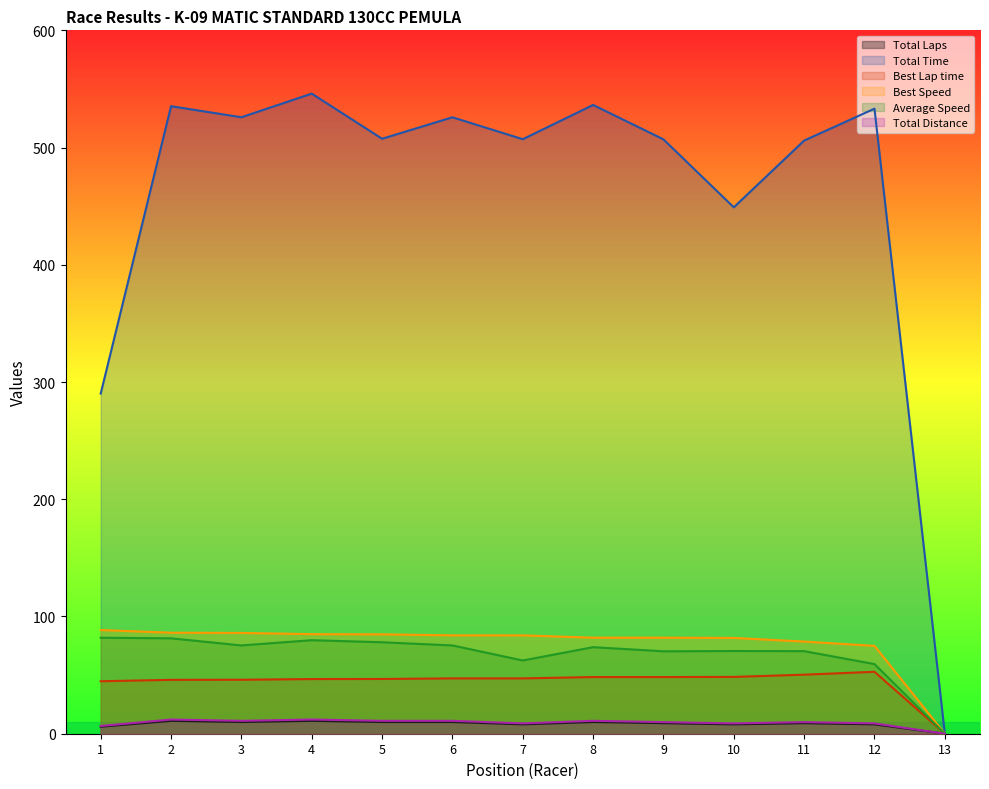

Between 9 and 12, which series saw the biggest shift?

Total Time